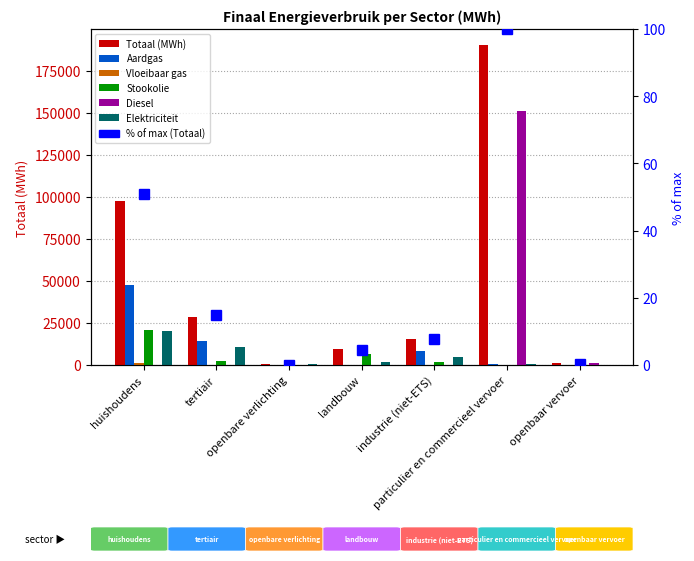

What position from the left is huishoudens?

1